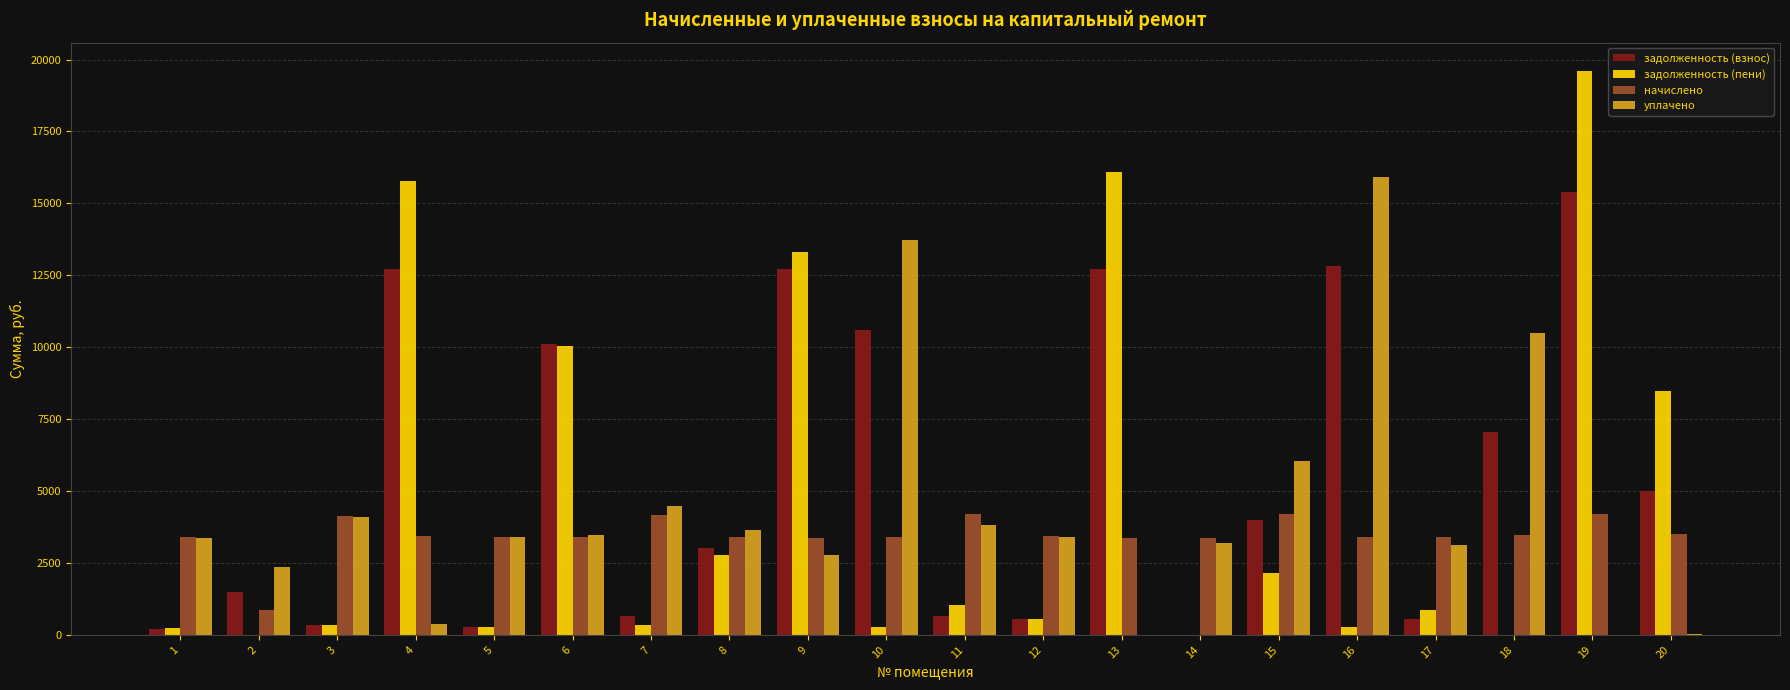

What is the difference between the задолженность (пени) values at 5 and 18?

280.7